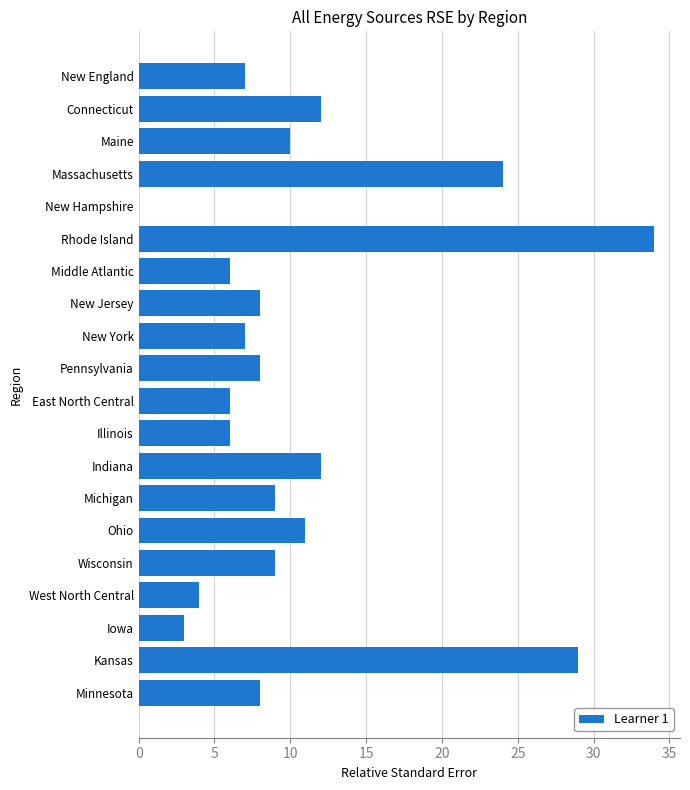

What is the greatest value displayed?

34